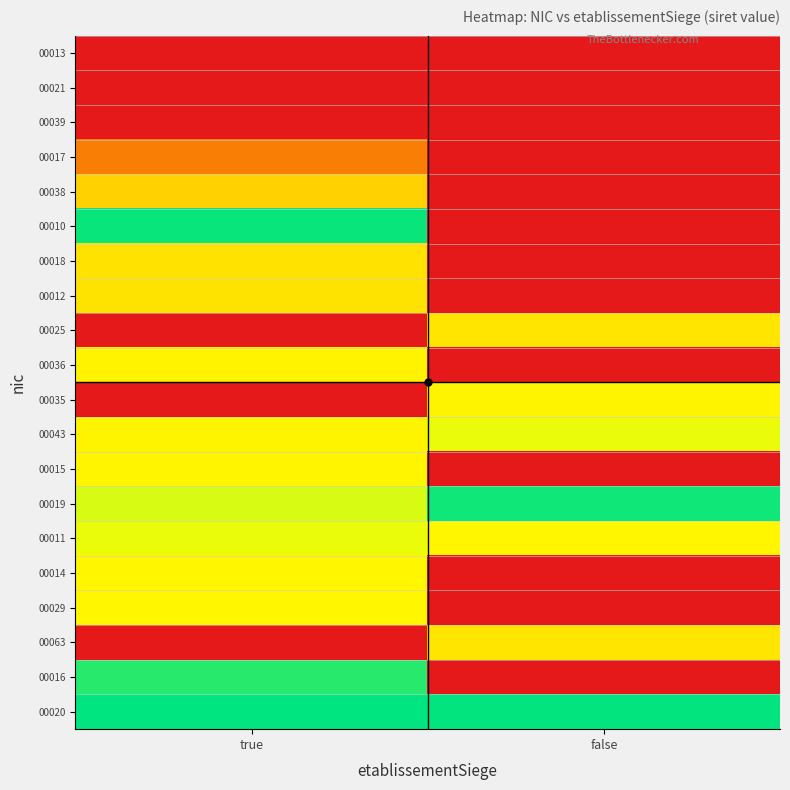

At which category is the sum across all series the highest?

true